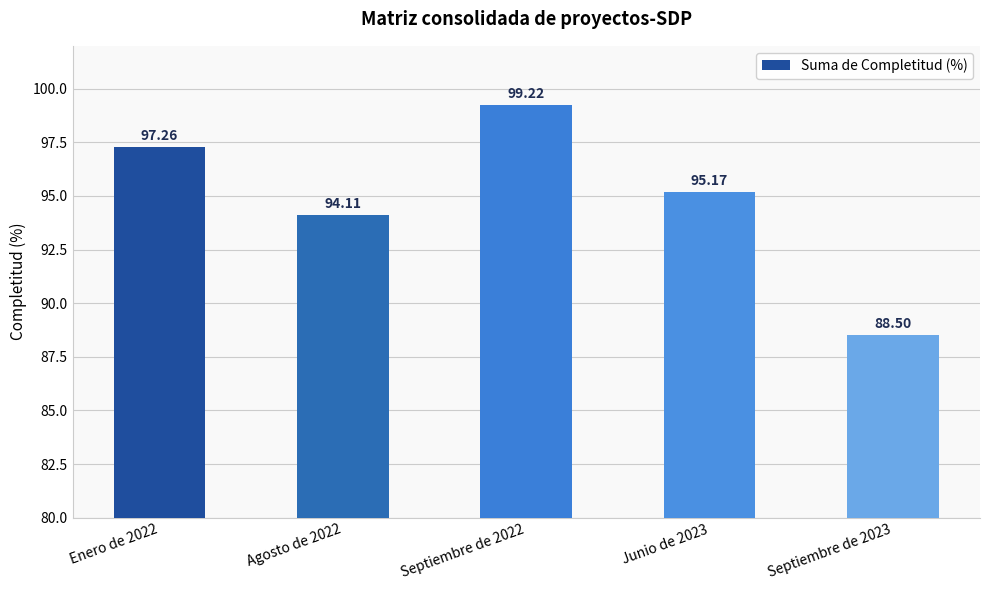

Reading left to right, list all the values displayed in this chart.

97.3	94.1	99.2	95.2	88.5